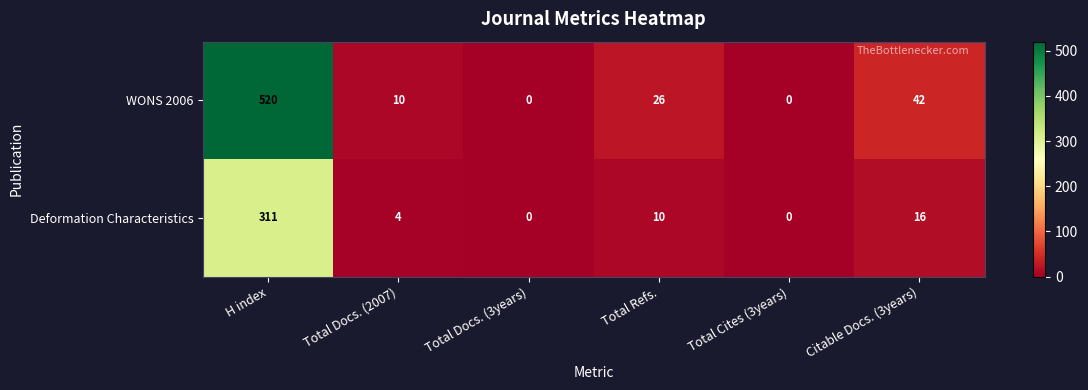

Reading left to right, list all the values displayed in this chart.

WONS 2006: 520	10	0	26	0	42
Deformation Characteristics: 311	4	0	10	0	16